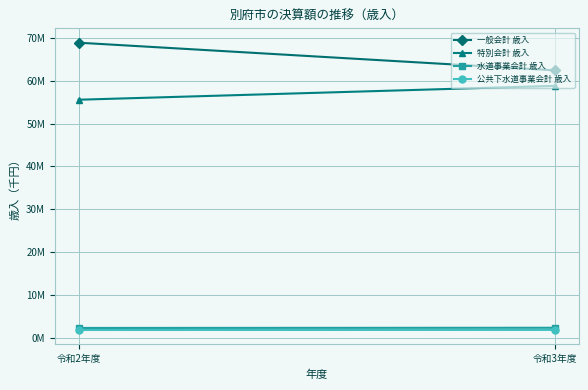

The value of 水道事業会計 歳入 at 令和2年度 is 2417419. True or false?

True